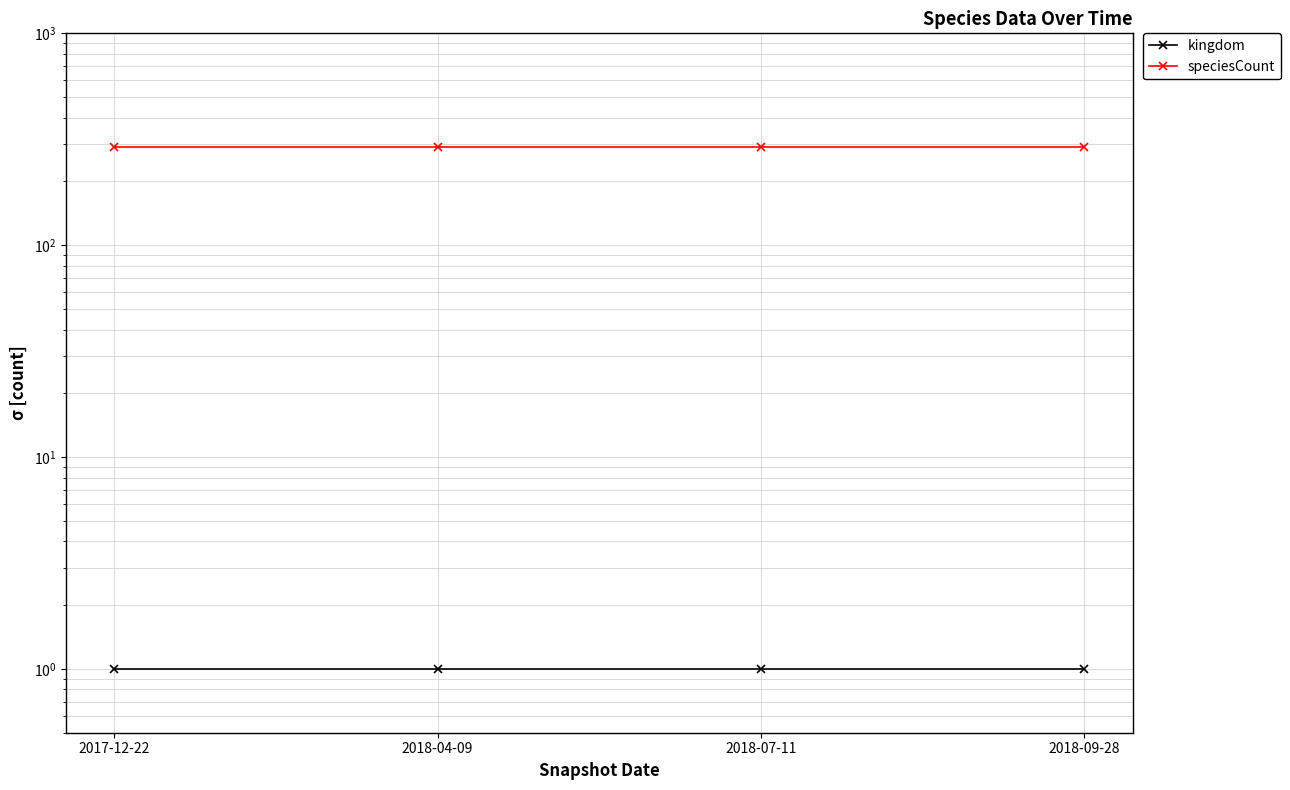

True or false: kingdom and speciesCount cross at least once.

False